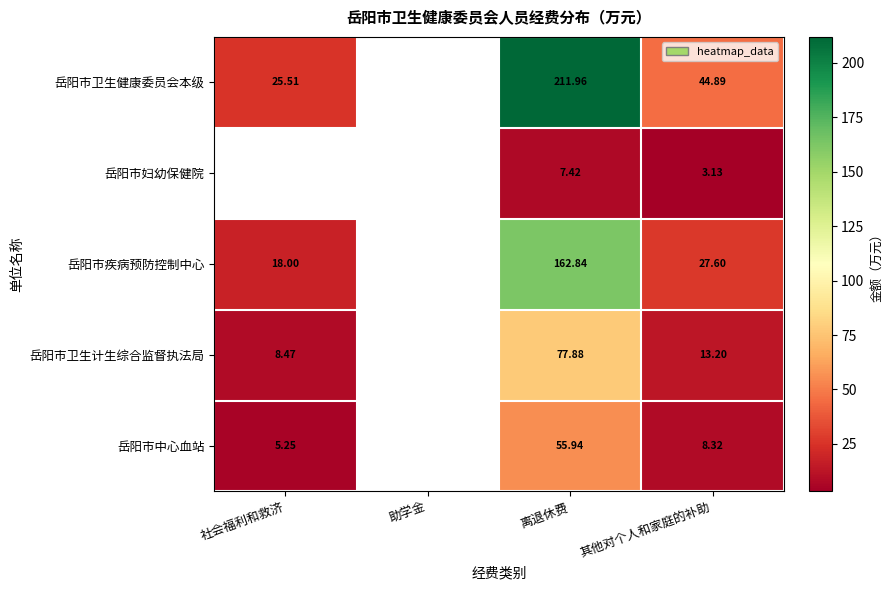

At 其他对个人和家庭的补助, list the series in order from smallest to largest.

岳阳市妇幼保健院, 岳阳市中心血站, 岳阳市卫生计生综合监督执法局, 岳阳市疾病预防控制中心, 岳阳市卫生健康委员会本级